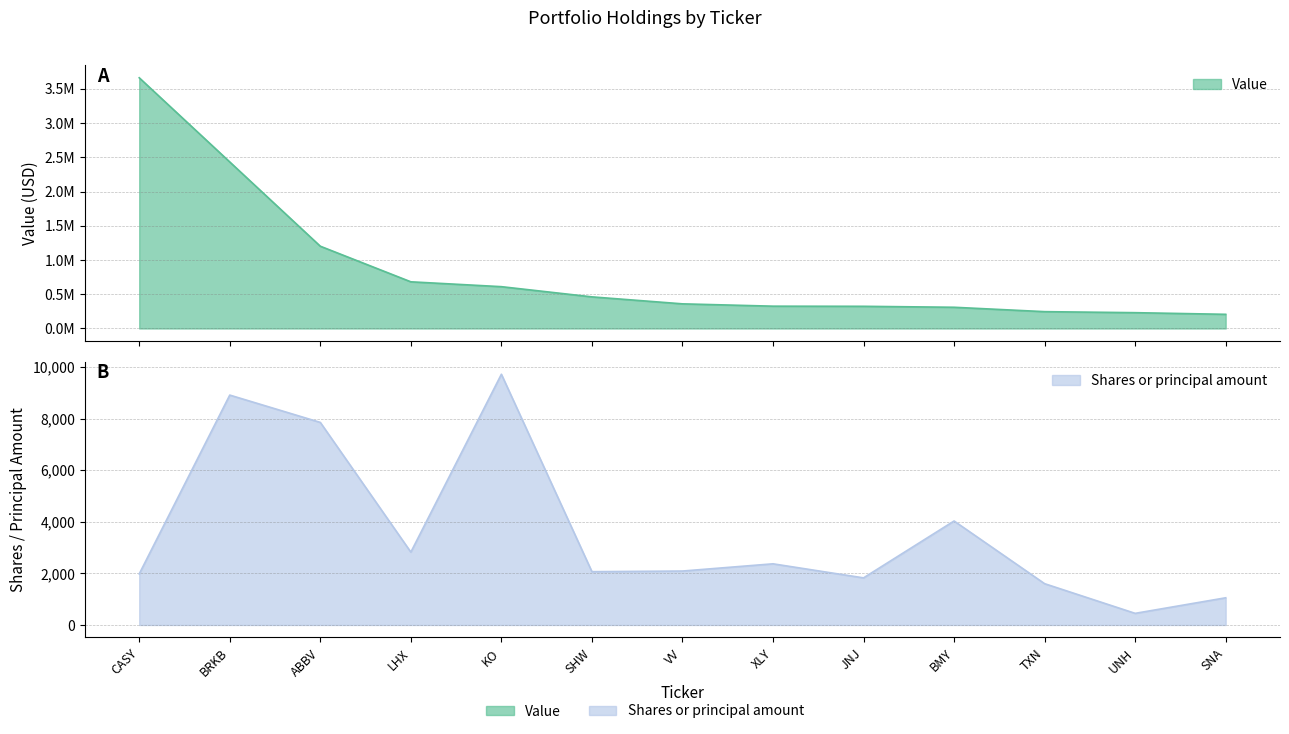

What is the approximate value of Value at LHX, to the nearest 100?

682000